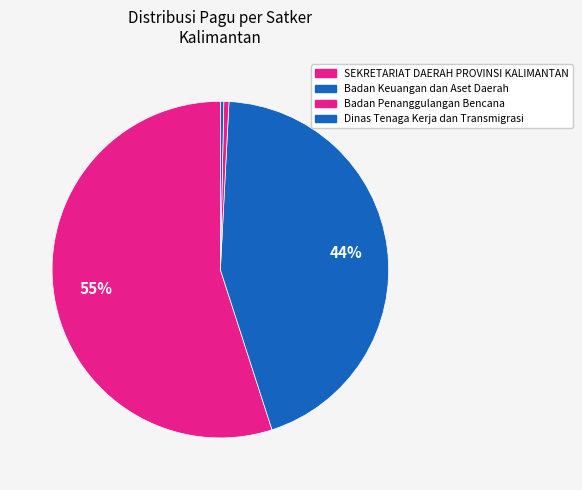

How many slices are in this pie chart?

4